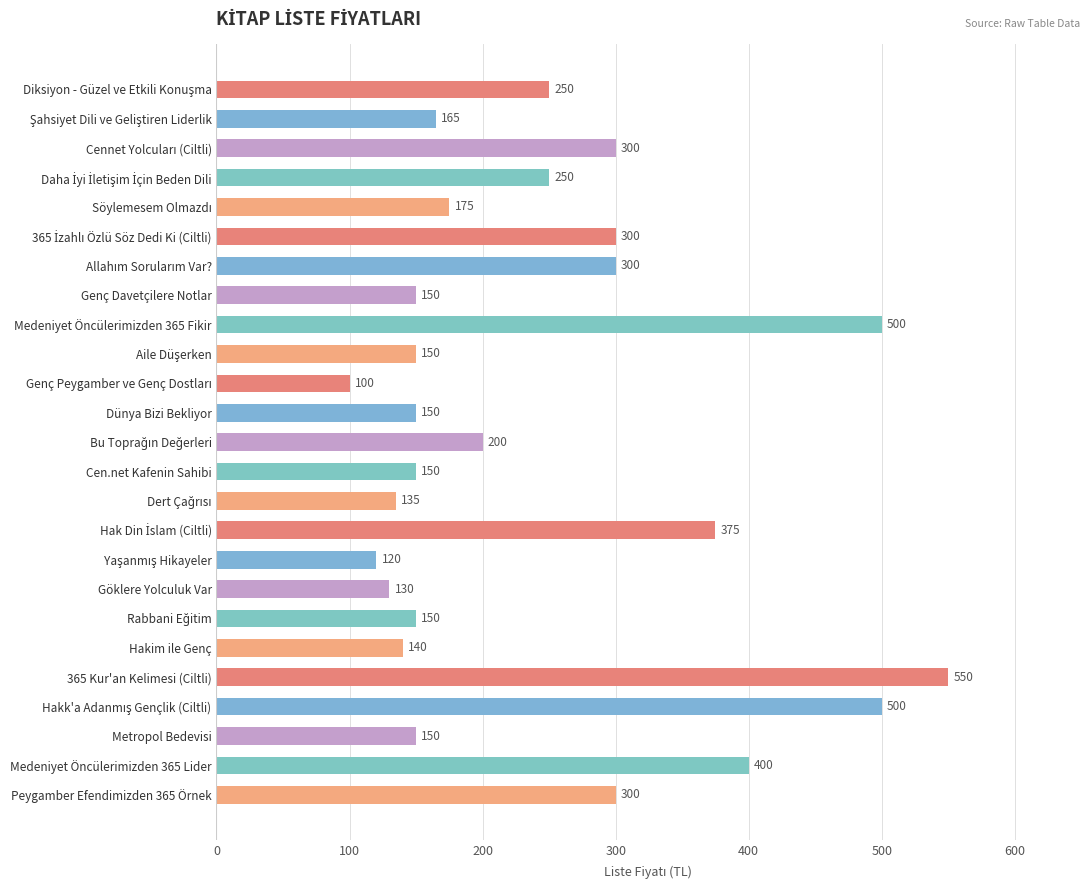

Reading bottom to top, transcribe all the data shown in this chart.

300	400	150	500	550	140	150	130	120	375	135	150	200	150	100	150	500	150	300	300	175	250	300	165	250